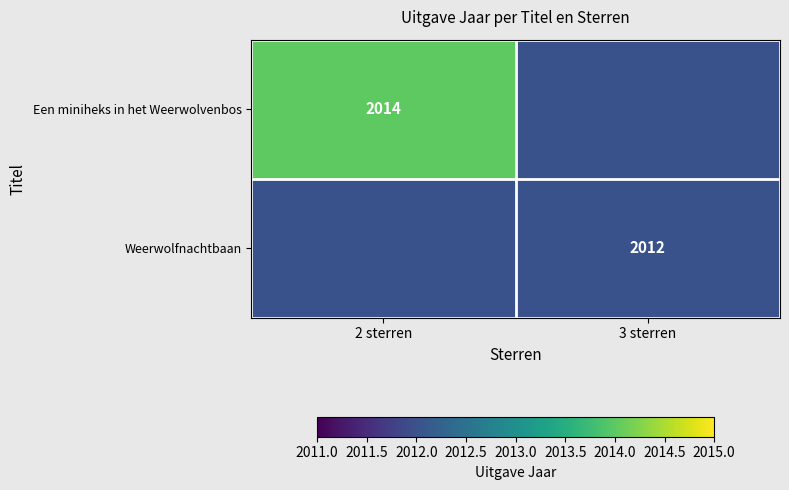

The value of Weerwolfnachtbaan at 3 sterren is 3493. True or false?

False